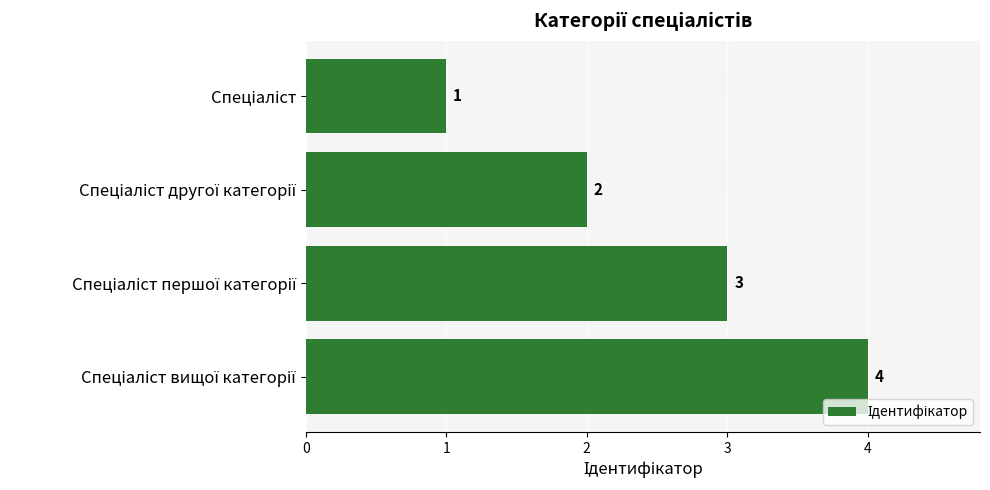

What is the greatest value displayed?

4